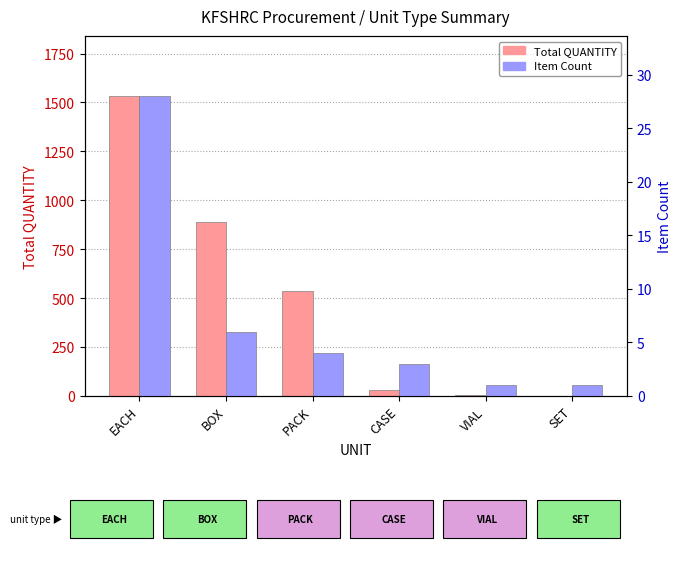

What is the maximum value for Item Count?

28